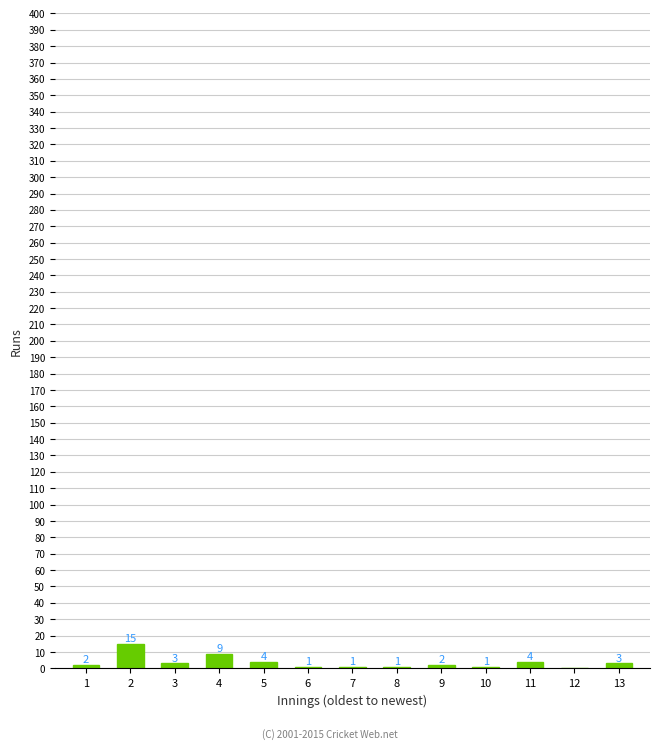

Reading right to left, transcribe all the data shown in this chart.

13=3	12=0	11=4	10=1	9=2	8=1	7=1	6=1	5=4	4=9	3=3	2=15	1=2